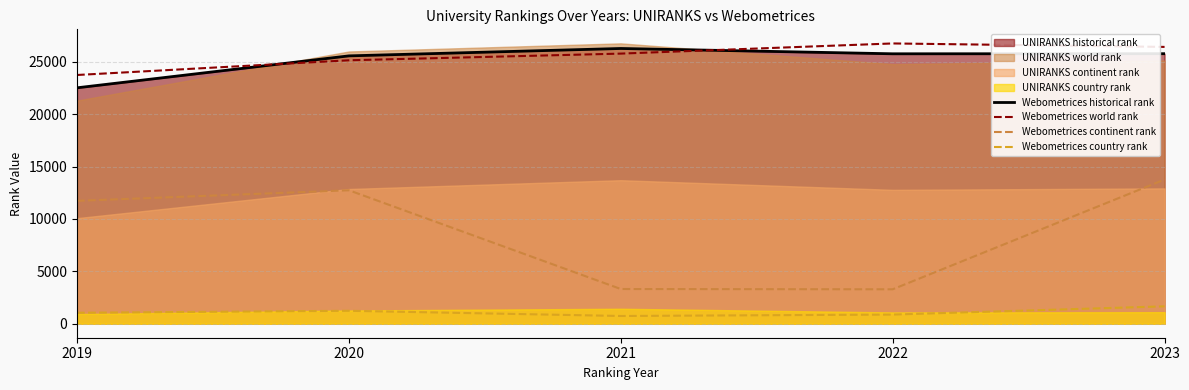

What is the difference between the maximum and minimum values in the Webometrices historical rank series?

3754.5